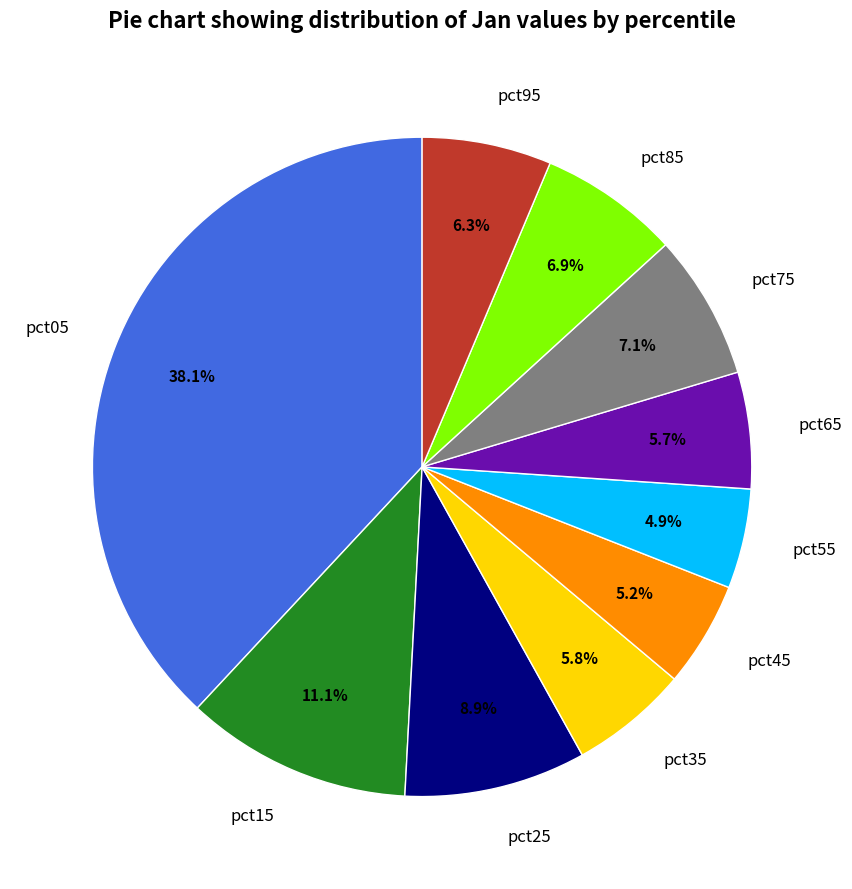

Between pct95 and pct05, which is larger?

pct05